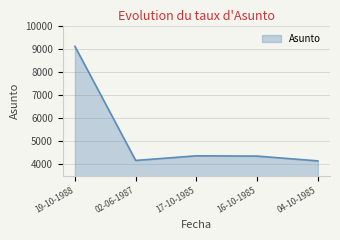

What is the greatest value displayed?

9099